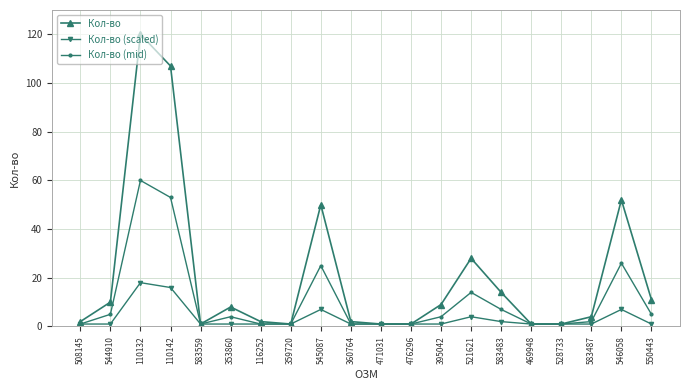

What is the approximate value of Кол-во at 353860, to the nearest 10?

10